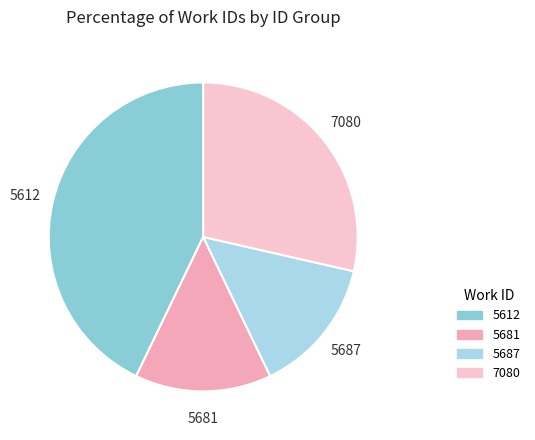

Do 7080 and 5612 together represent more than half of the pie?

Yes